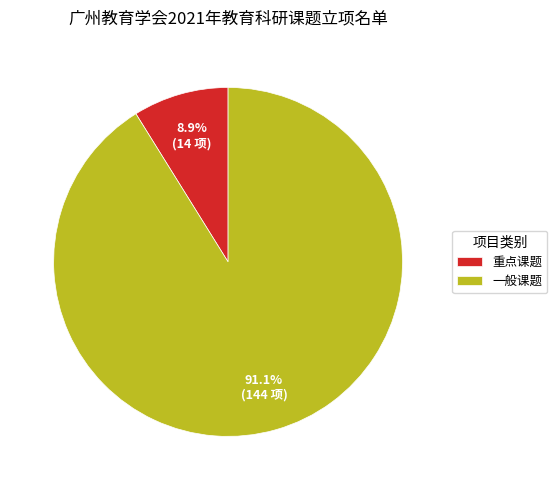

Does any single category account for the majority?

Yes